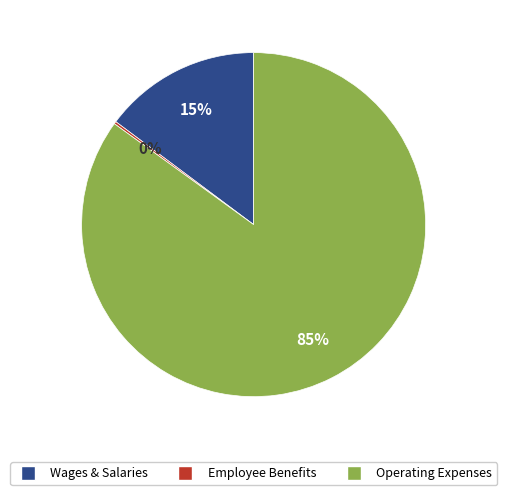

Is there a majority slice in this chart?

Yes